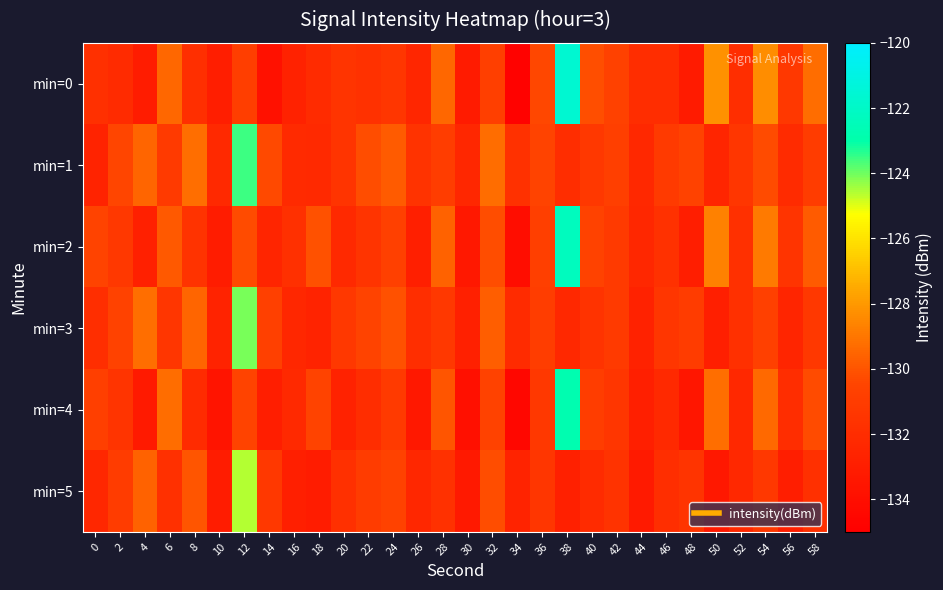

At which category does the chart reach its peak across all series?

38